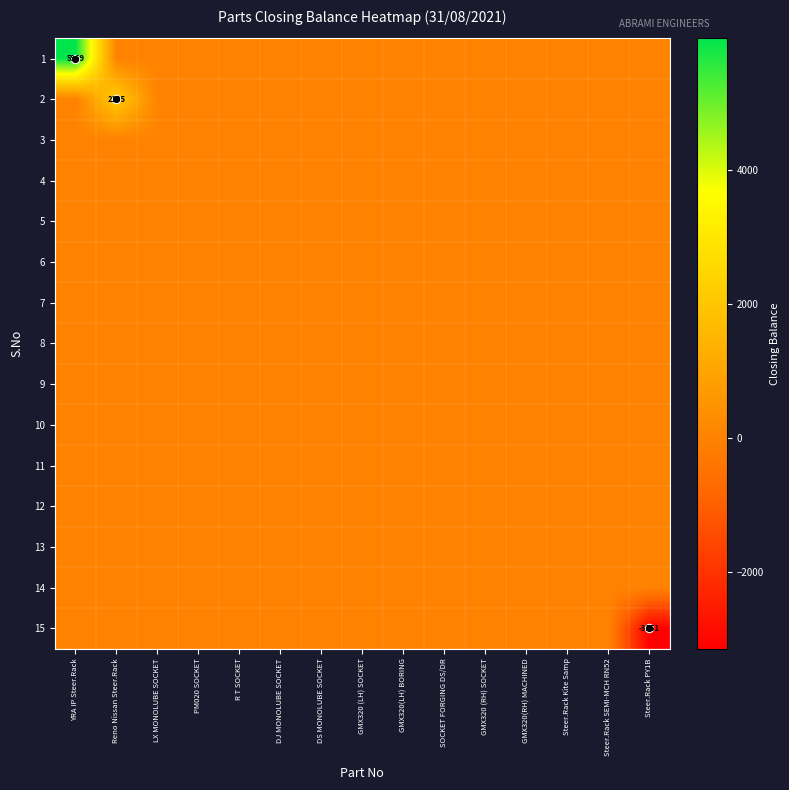

What is the difference between the maximum and minimum values in the 15 series?

3151